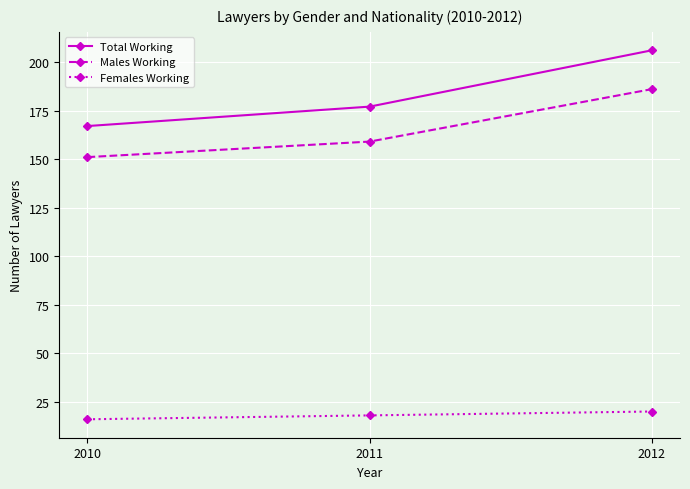

Which label corresponds to the largest value in the chart?

2012